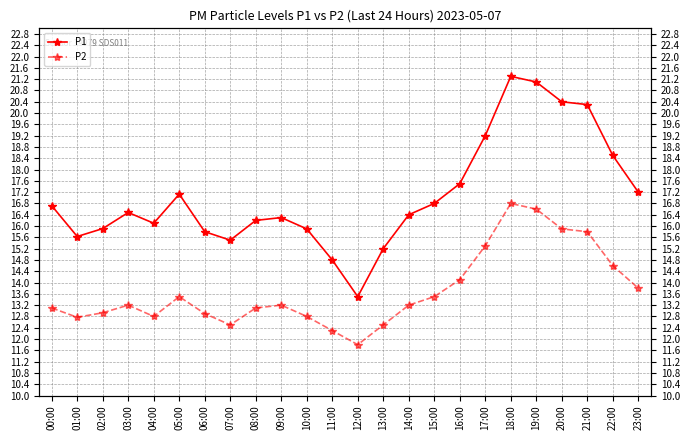

Reading right to left, what are all the values shown in this chart?

P1: 23:00=17.2	22:00=18.5	21:00=20.3	20:00=20.4	19:00=21.1	18:00=21.3	17:00=19.2	16:00=17.5	15:00=16.8	14:00=16.4	13:00=15.2	12:00=13.5	11:00=14.8	10:00=15.9	09:00=16.3	08:00=16.2	07:00=15.5	06:00=15.8	05:00=17.1	04:00=16.1	03:00=16.5	02:00=15.9	01:00=15.6	00:00=16.7
P2: 23:00=13.8	22:00=14.6	21:00=15.8	20:00=15.9	19:00=16.6	18:00=16.8	17:00=15.3	16:00=14.1	15:00=13.5	14:00=13.2	13:00=12.5	12:00=11.8	11:00=12.3	10:00=12.8	09:00=13.2	08:00=13.1	07:00=12.5	06:00=12.9	05:00=13.5	04:00=12.8	03:00=13.2	02:00=12.9	01:00=12.8	00:00=13.1